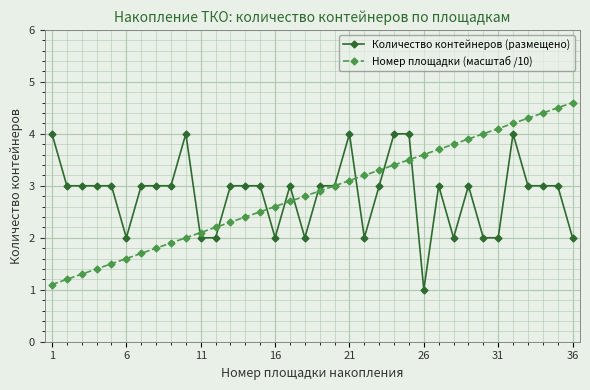

Count the number of data series in this chart.

2